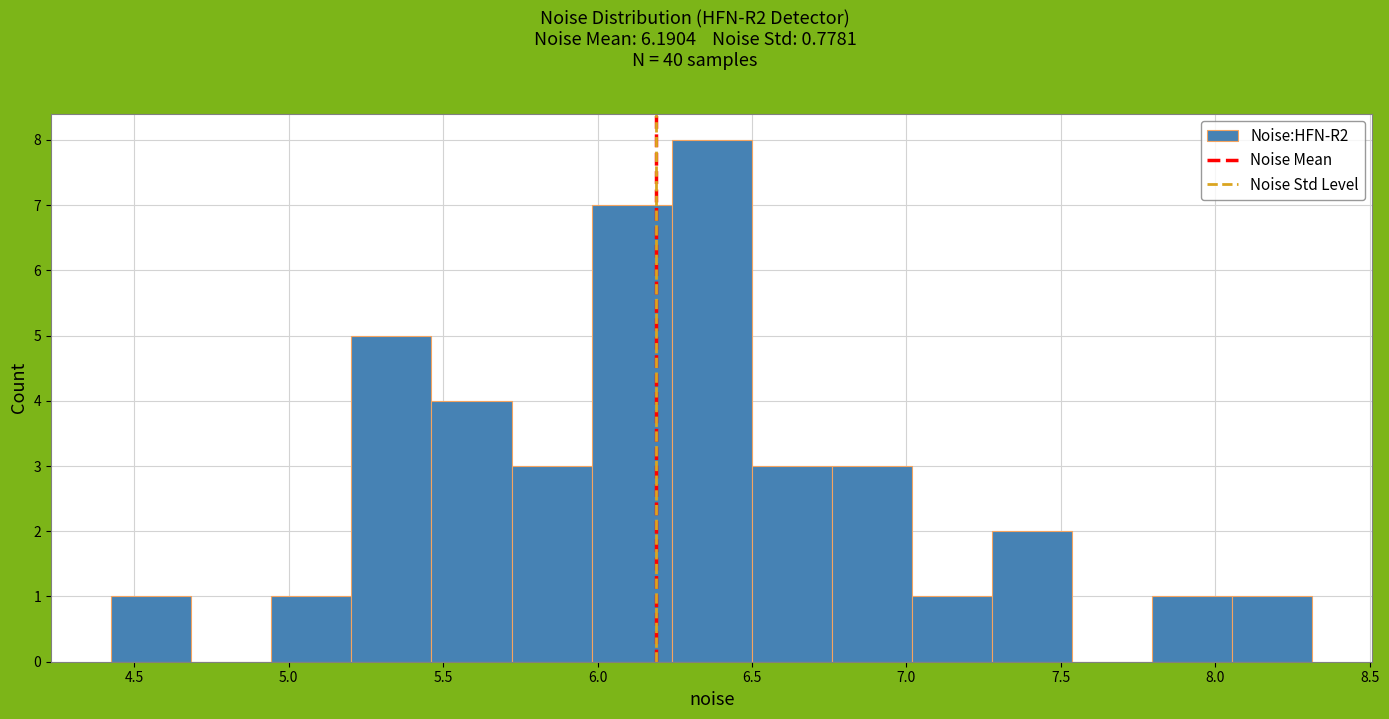

Reading left to right, transcribe this chart: for each bar, give the range it covers on the x-axis and its height. Neither the bar edges nor the heights are printed on the chart, so give them approximately, as read against the axes.

4.45 to 4.70: 1
4.70 to 4.95: 0
4.95 to 5.20: 1
5.20 to 5.45: 5
5.45 to 5.70: 4
5.70 to 6.00: 3
6.00 to 6.25: 7
6.25 to 6.50: 8
6.50 to 6.75: 3
6.75 to 7.00: 3
7.00 to 7.30: 1
7.30 to 7.55: 2
7.55 to 7.80: 0
7.80 to 8.05: 1
8.05 to 8.30: 1